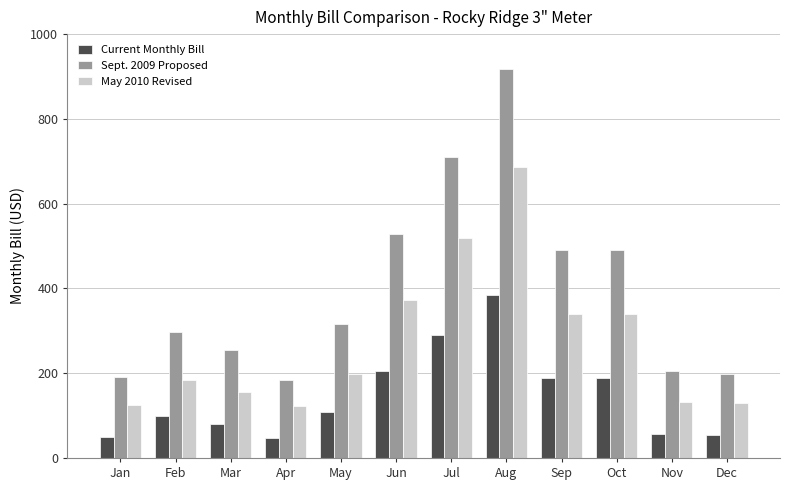

What is the difference between the maximum and minimum values in the May 2010 Revised series?

564.3